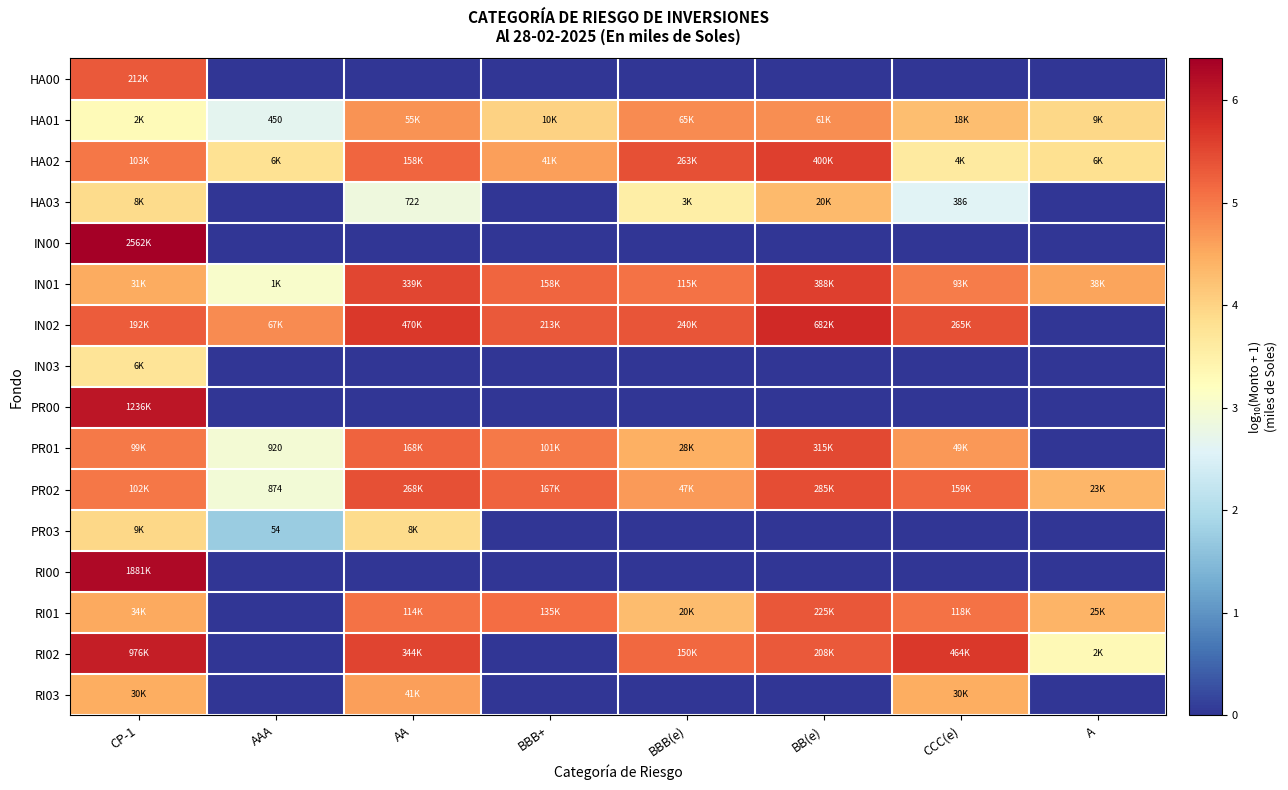

True or false: HA00 has a value of 3.4 at AAA.

False